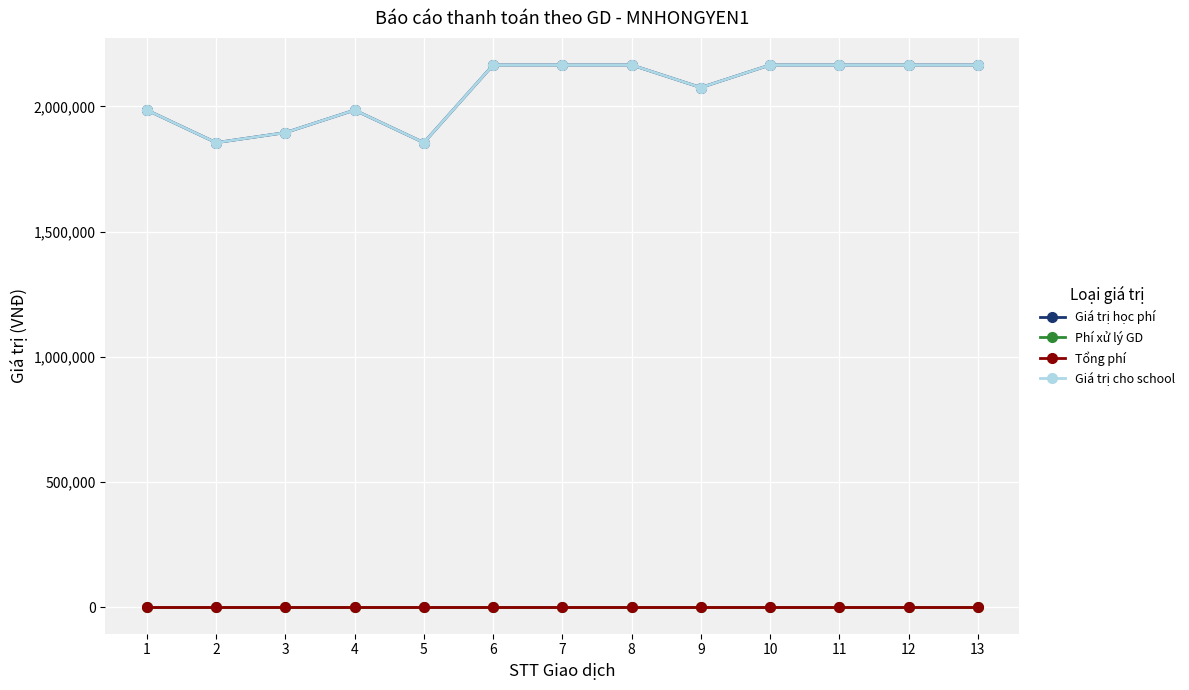

What is the sum of all Tổng phí values?

42900